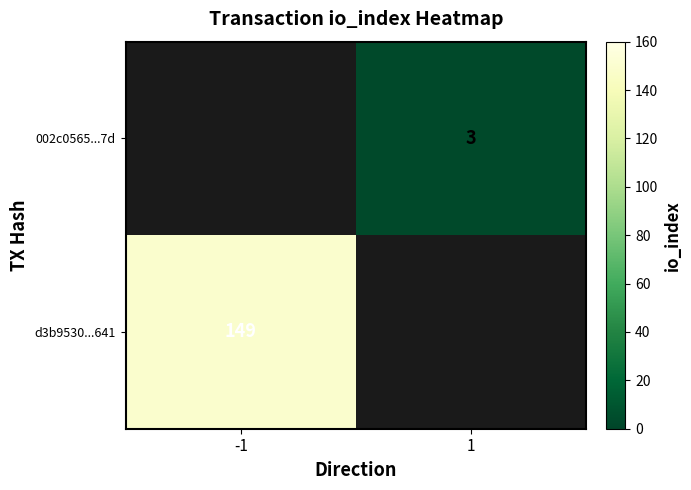

Is the value of 002c0565...7d at 1 greater than the value of d3b9530...641 at -1?

No